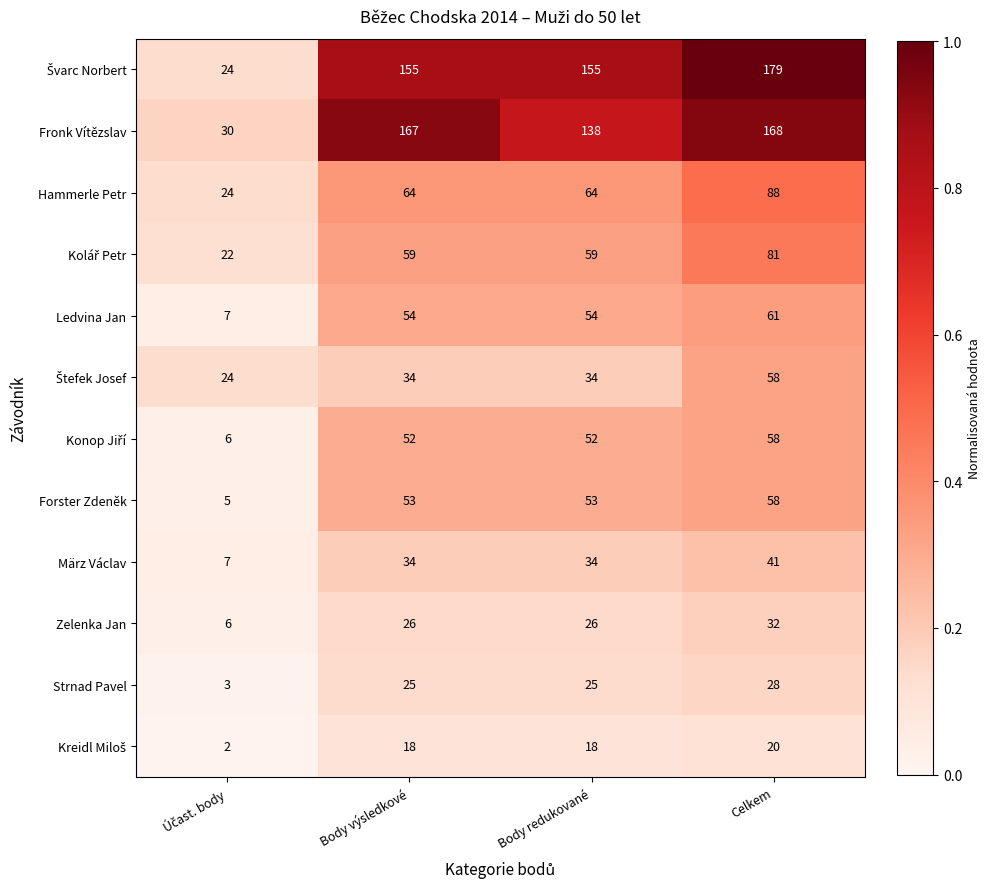

What is the difference between the maximum and second lowest values in the Fronk Vítězslav series?

30